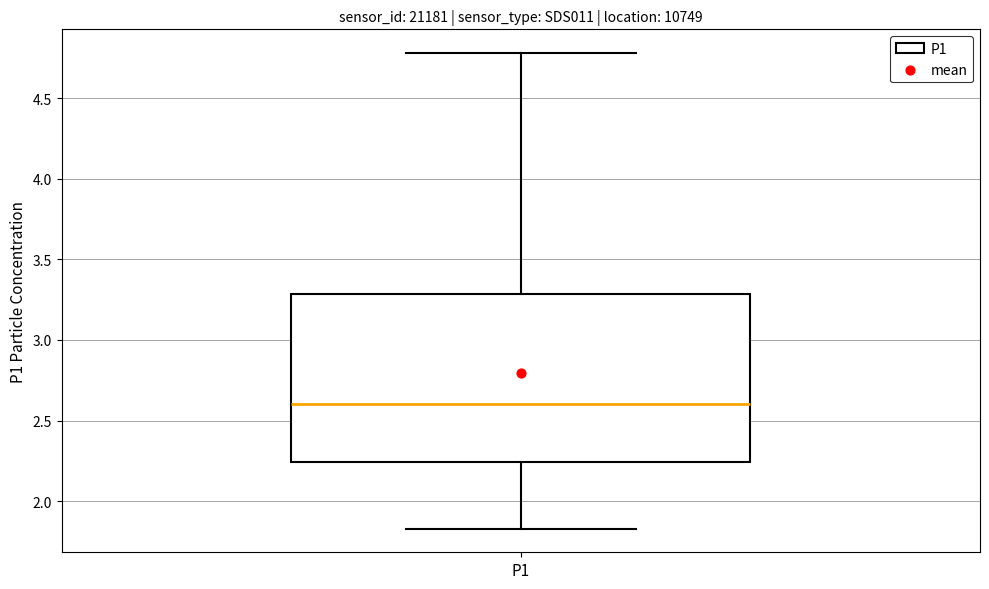

Where is the upper edge of the box for P1 on the y-axis? The values are not printed on the chart, so give them approximately, as read against the axis.

3.30